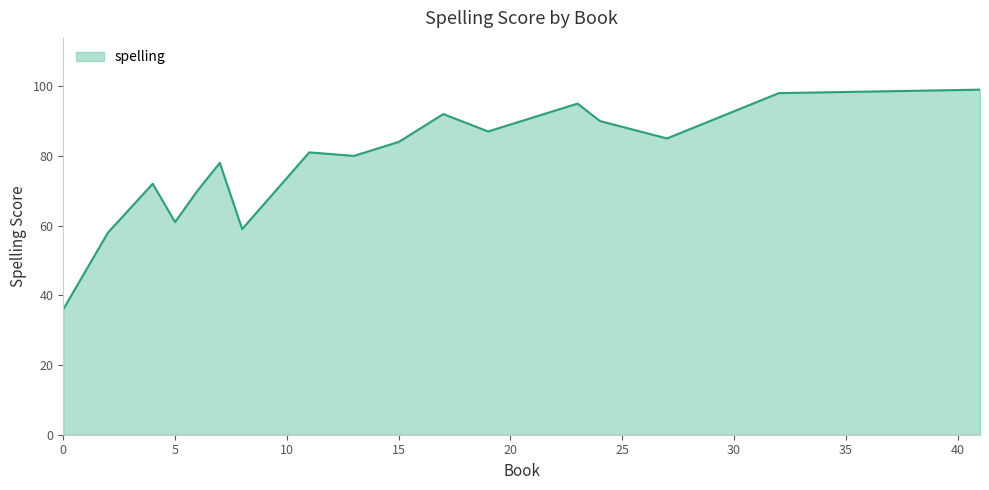

Count the number of categories in the chart.

17